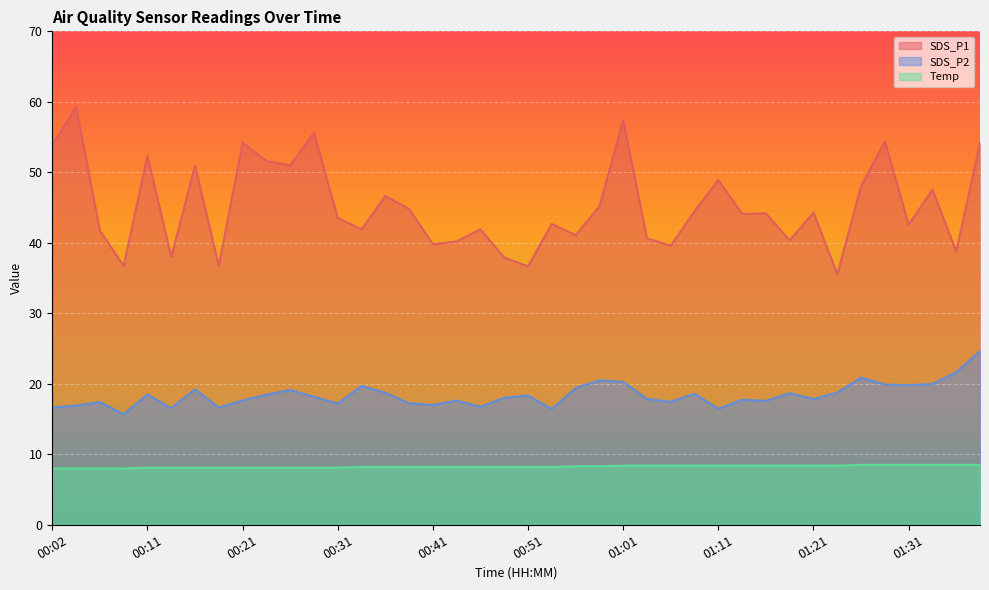

Between 00:58 and 00:53, which is larger?

00:58